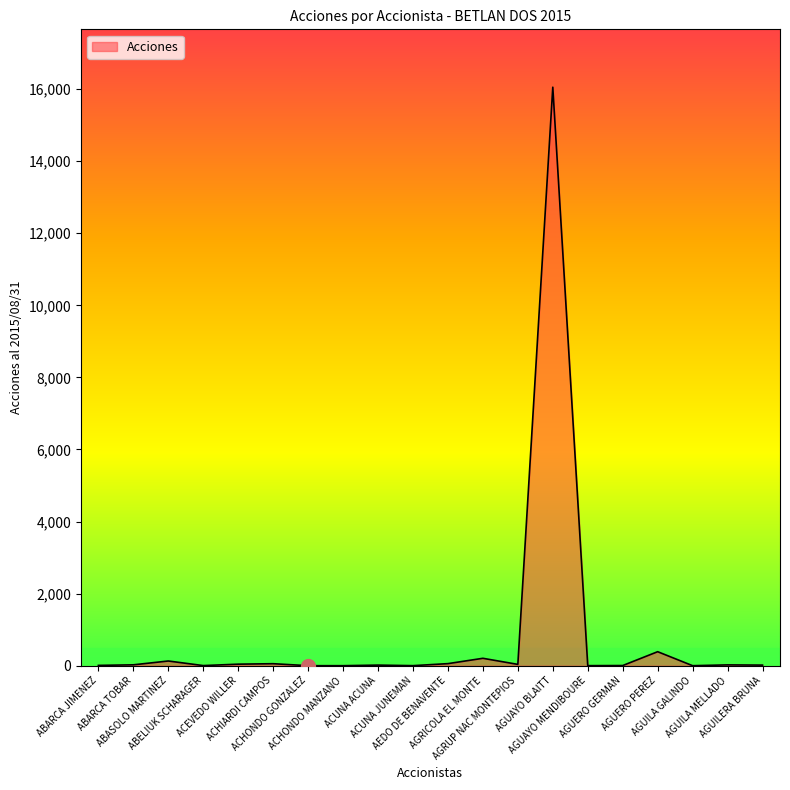

Is it true that the value at AGUAYO MENDIBOURE is 2?

True